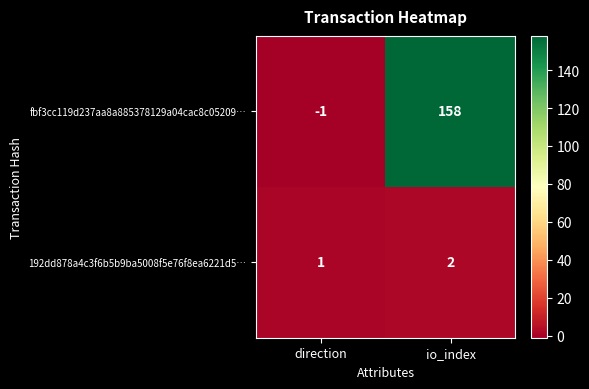

What is the difference between the fbf3cc119d237aa8a885378129a04cac8c05209… values at direction and io_index?

159